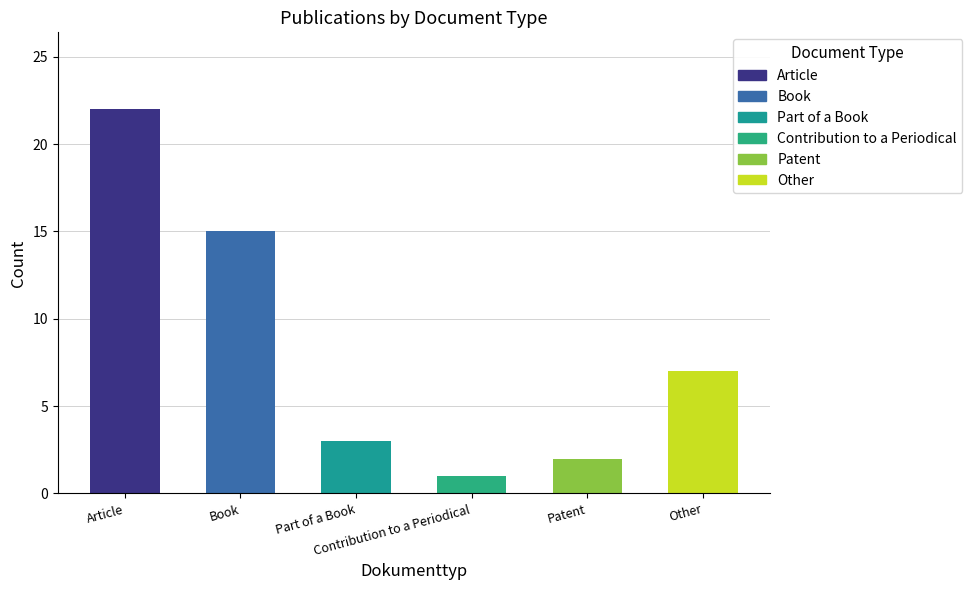

What is the change in value from Contribution to a Periodical to Other?

+6